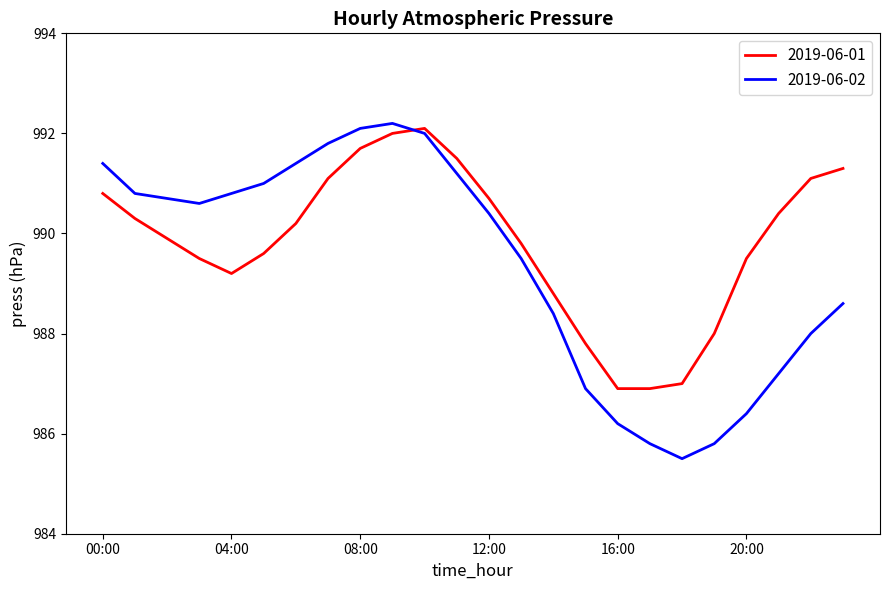

Rank the series by their average value, from lowest to highest.

2019-06-02, 2019-06-01